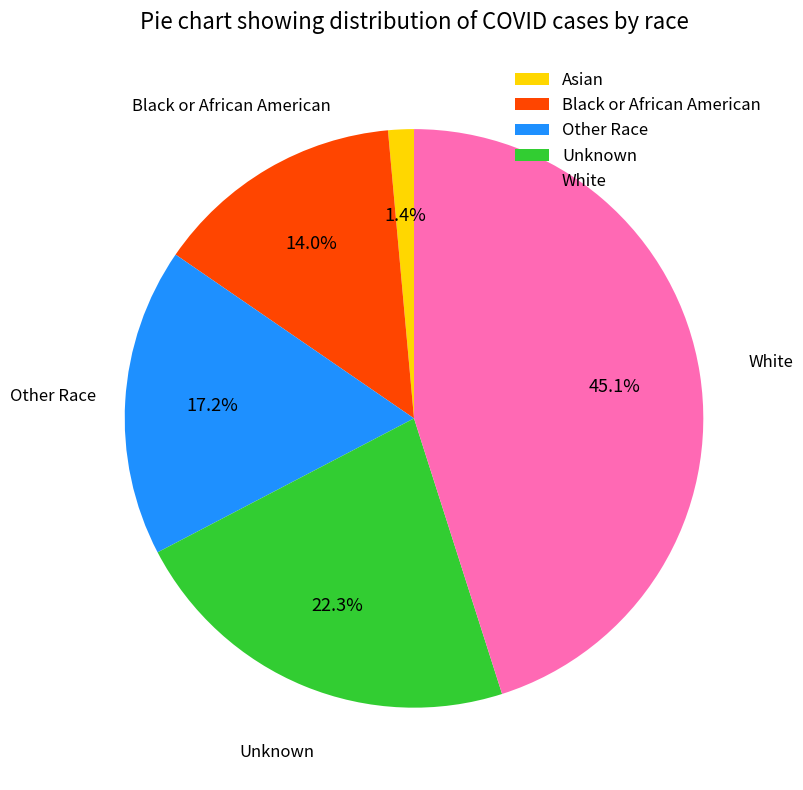

To the nearest percent, what is the difference between the largest and smallest slice percentages?

44%